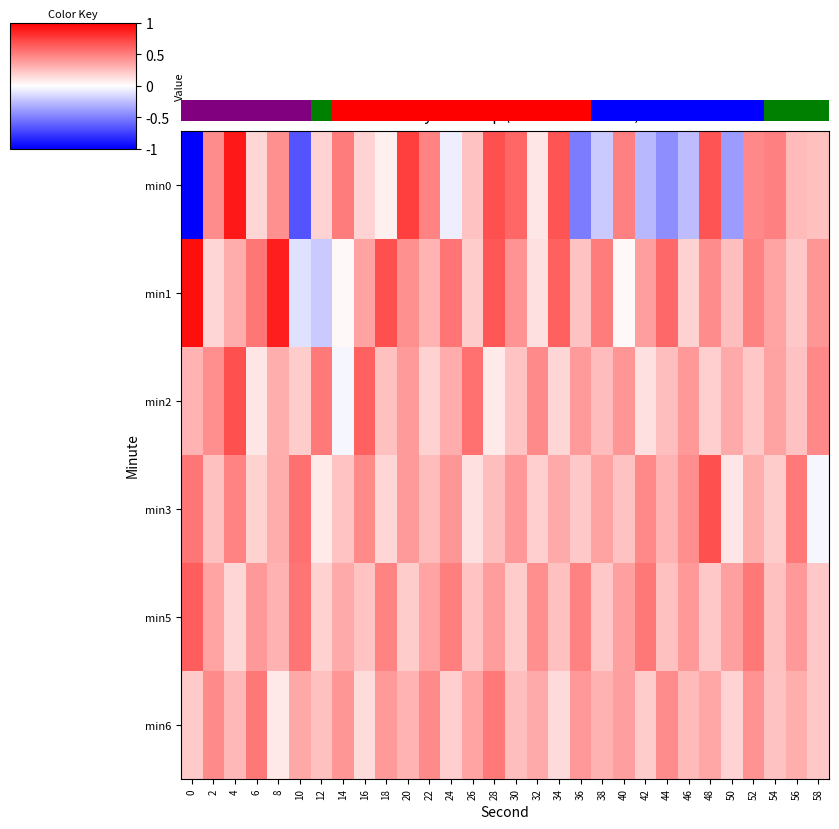

List the labels in order of min2 value, largest first.

4, 16, 26, 12, 58, 32, 2, 40, 46, 20, 36, 54, 50, 24, 8, 0, 38, 44, 18, 56, 30, 52, 10, 48, 22, 34, 42, 6, 28, 14